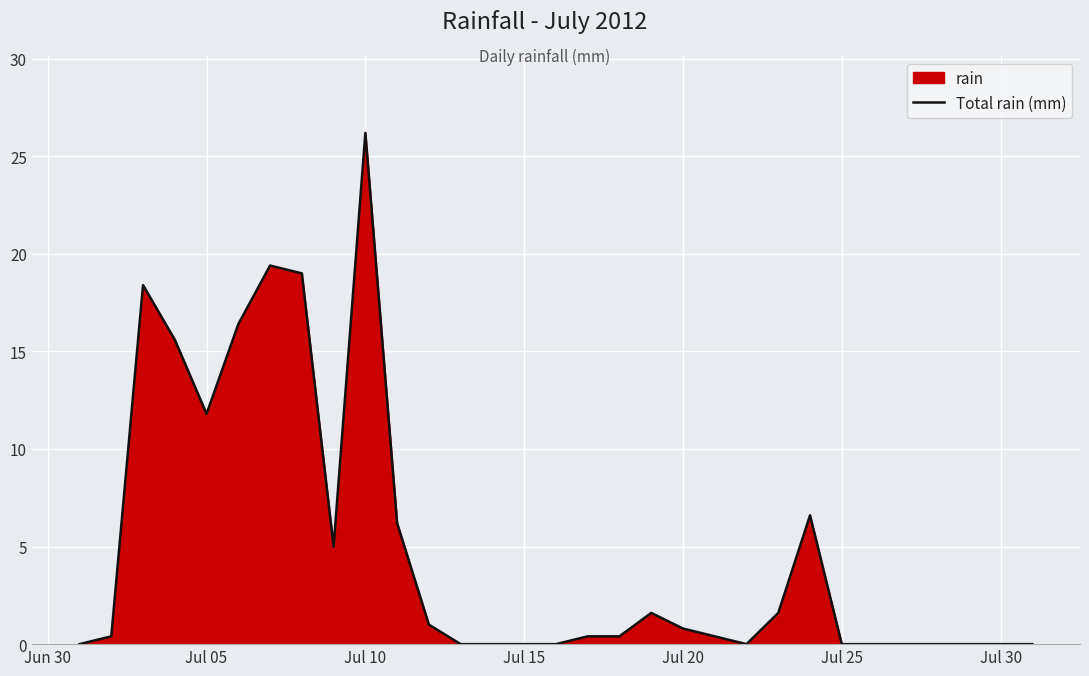

How many values exceed 0?

18